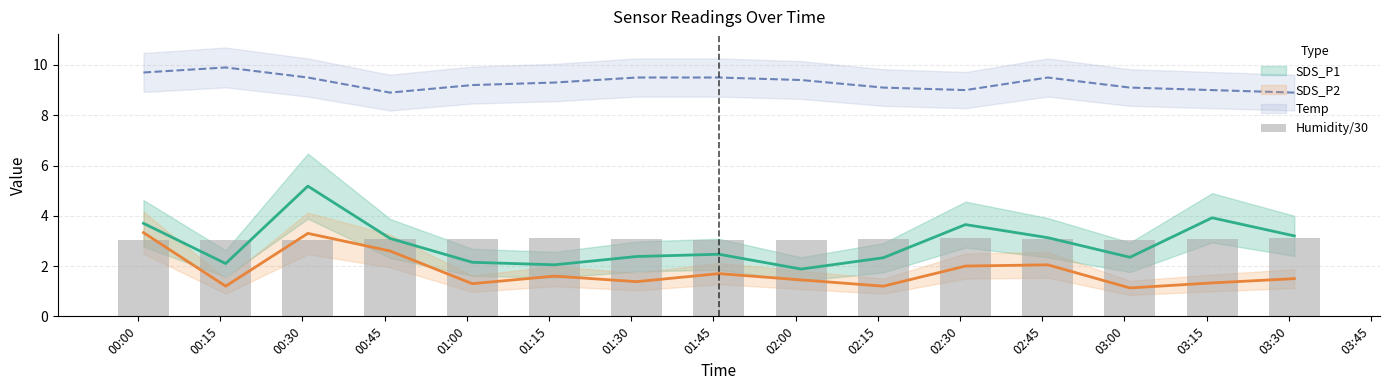

What value does the data have at 00:15?

3.0